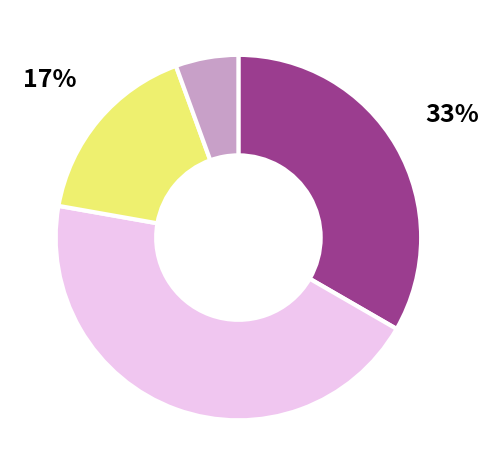

Is there any slice that represents more than half of the pie?

No